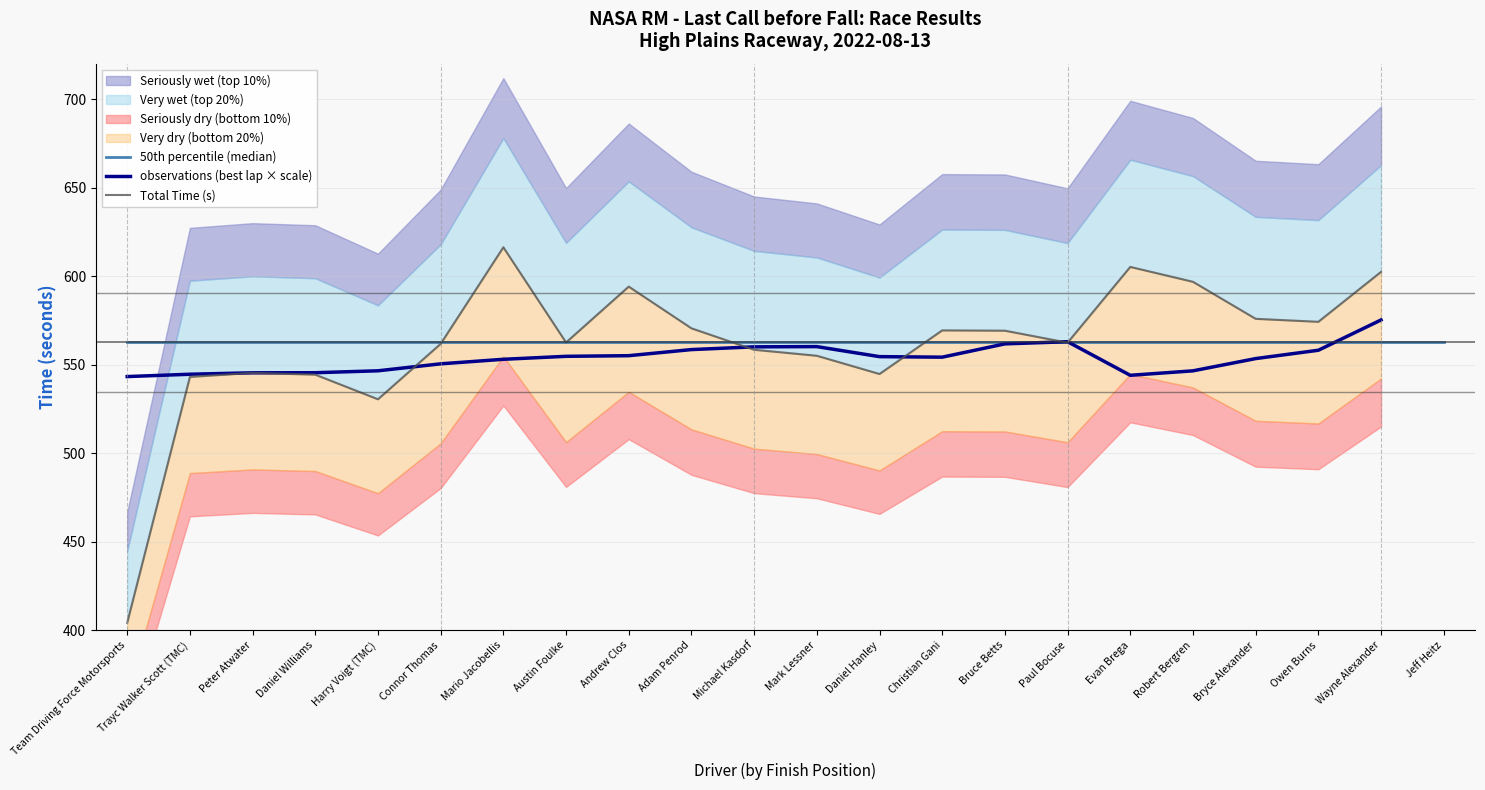

What is the sum of the Total Time (s) values at Bruce Betts and Harry Voigt (TMC)?

1099.7